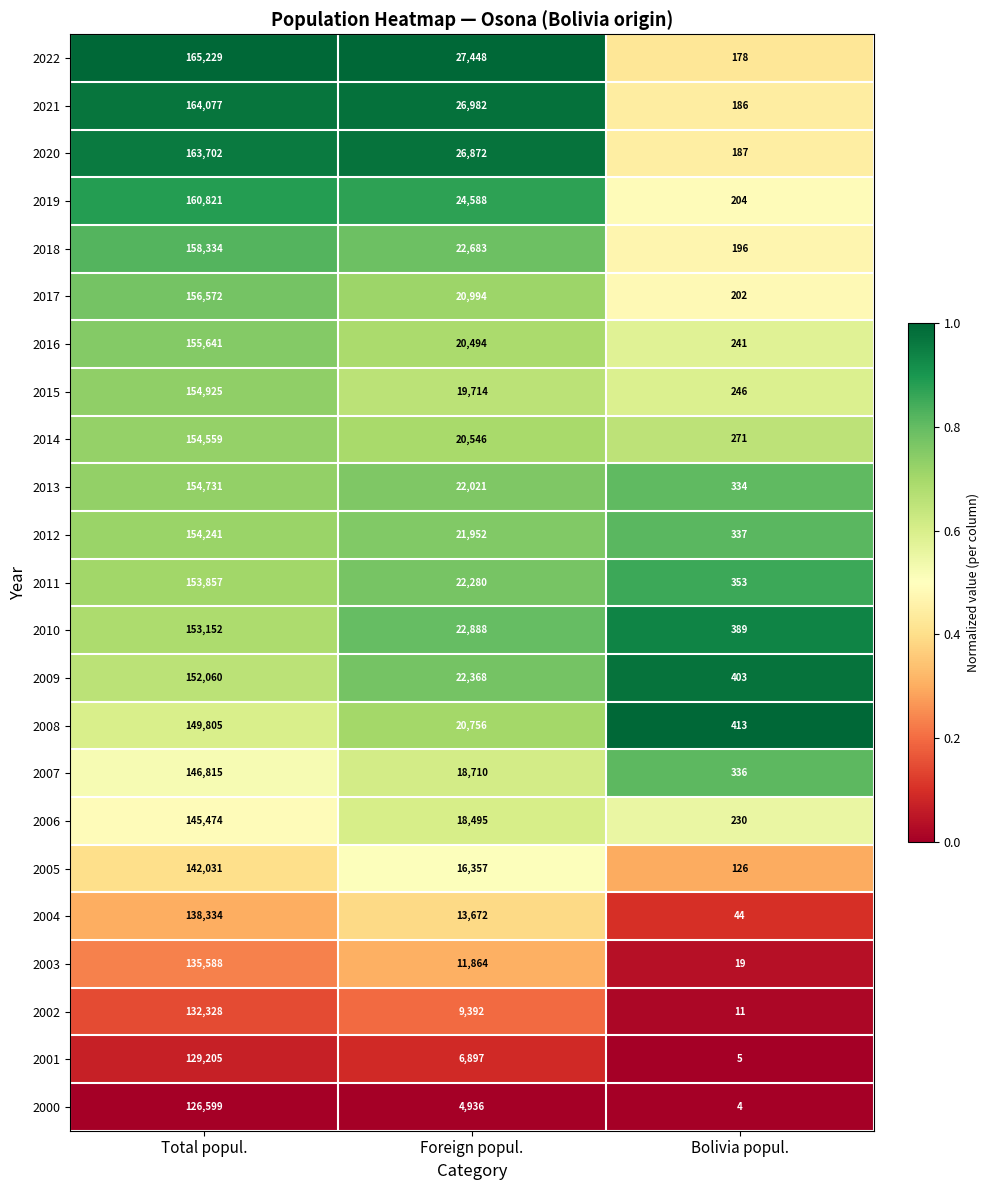

What is the sum of all 2013 values?

177086